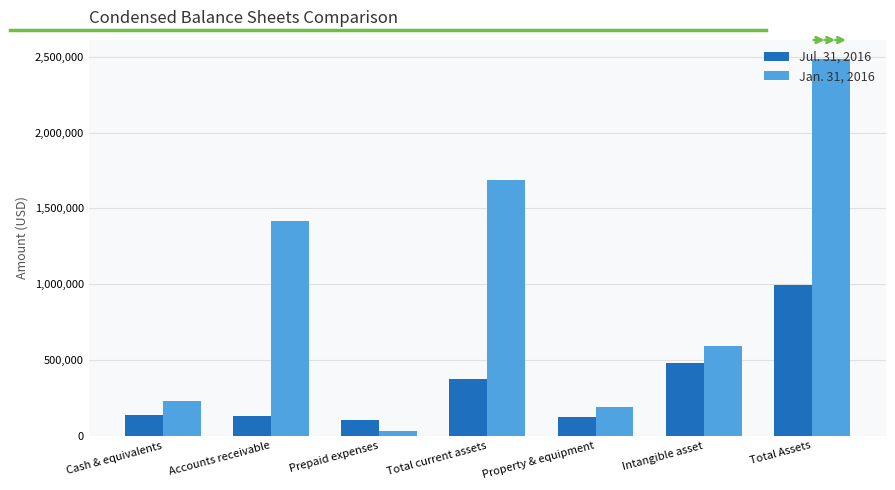

What is the average value of the Jan. 31, 2016 series?

947449